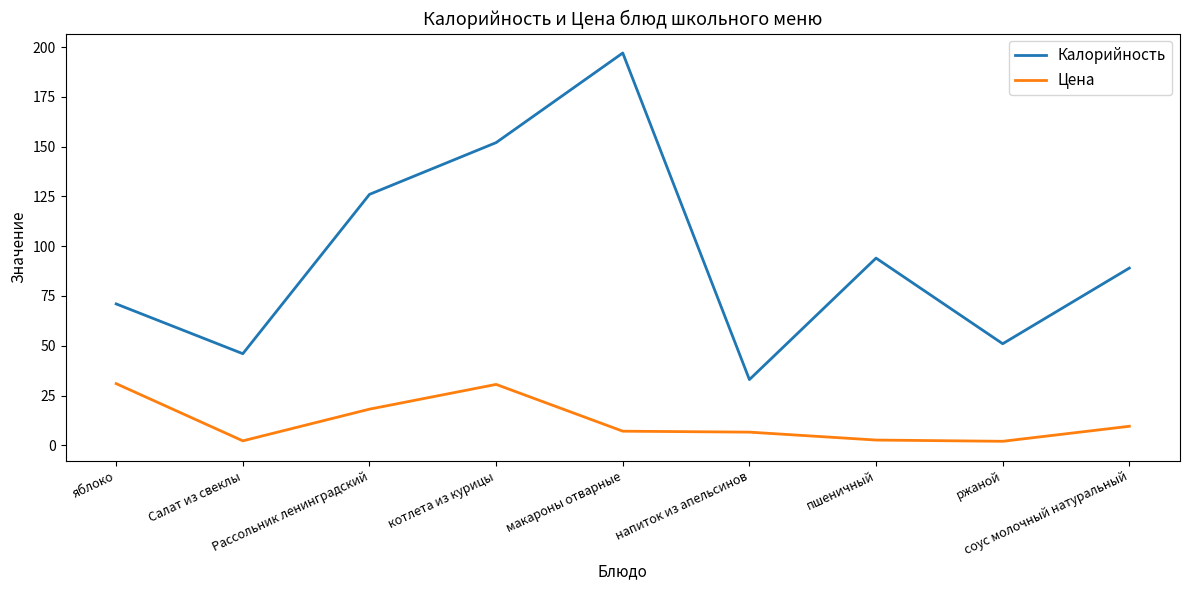

Rank the series at пшеничный from highest to lowest value.

Калорийность, Цена